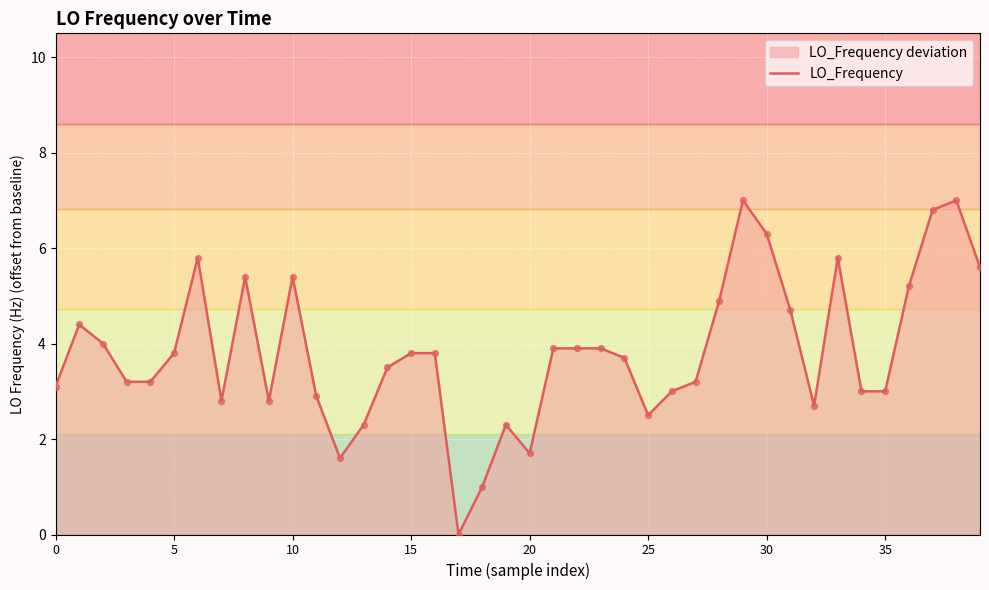

What is the ratio of the value at 12 to the value at 11?

0.6